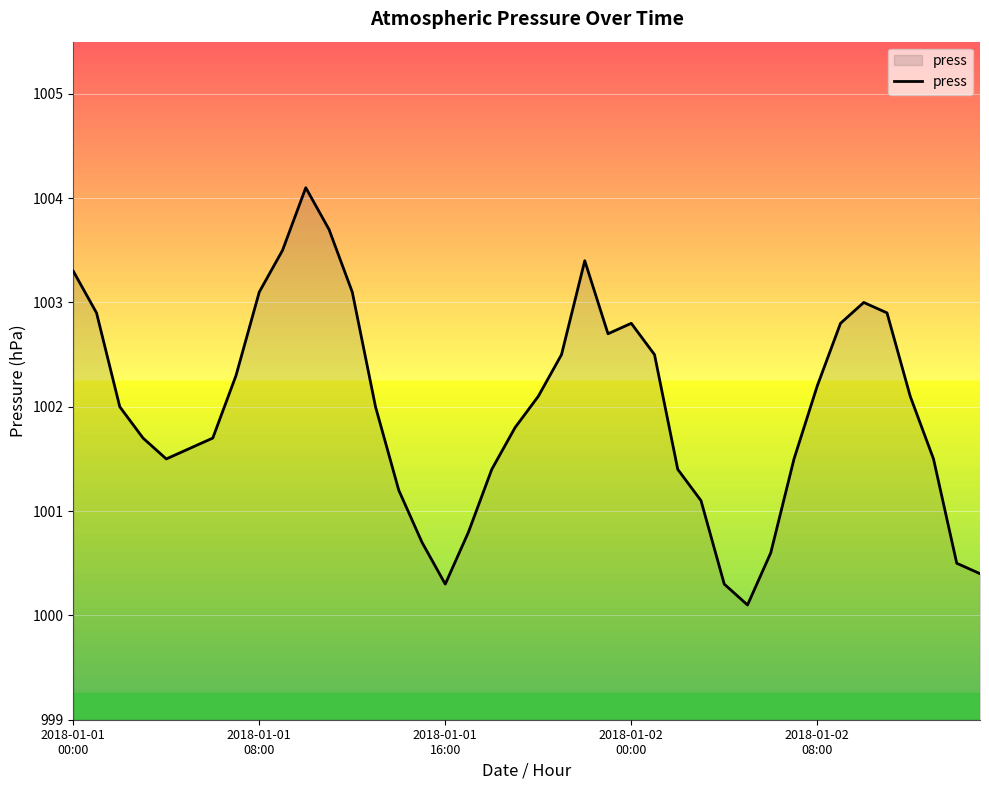

What is the average value?

1002.0